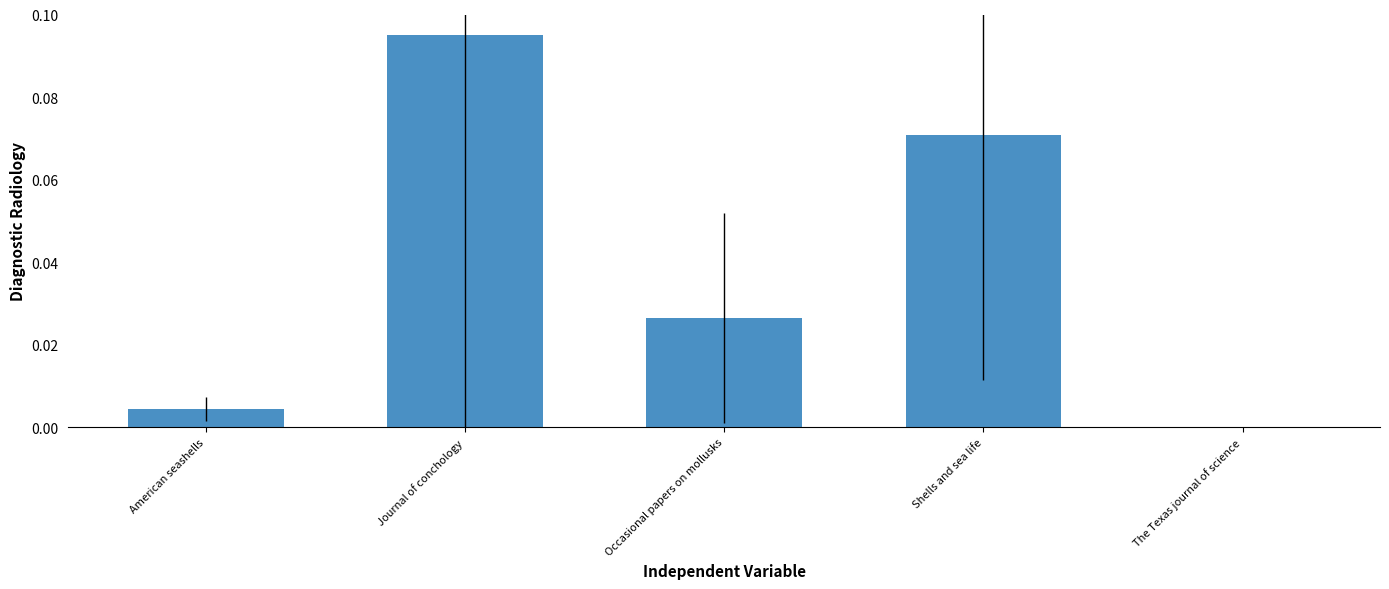

Count the number of values greater than 0.

4